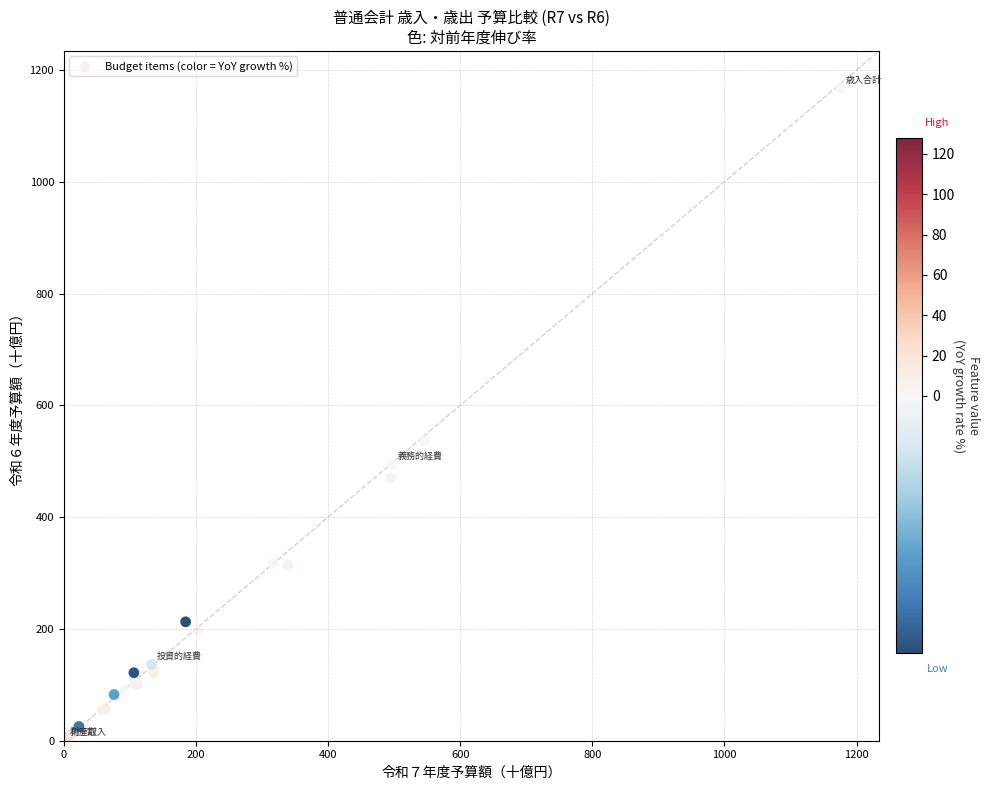

What Y value in the scatter plot is closest to 583?

536.4